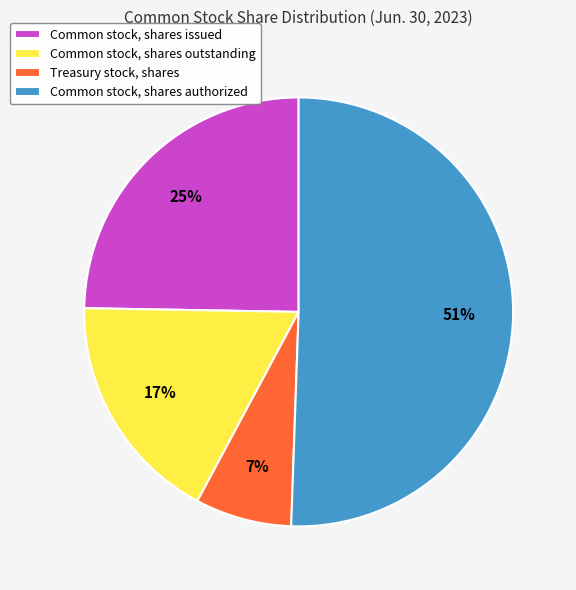

What is the largest slice in the pie chart?

Common stock, shares authorized